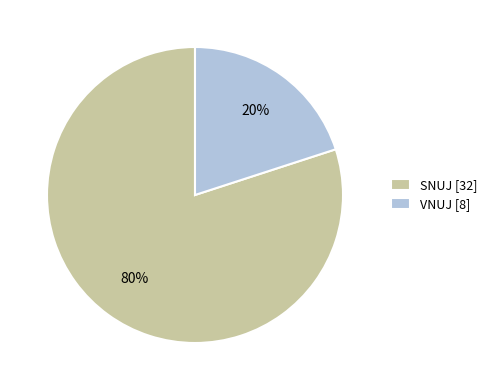

Which category accounts for the majority?

SNUJ